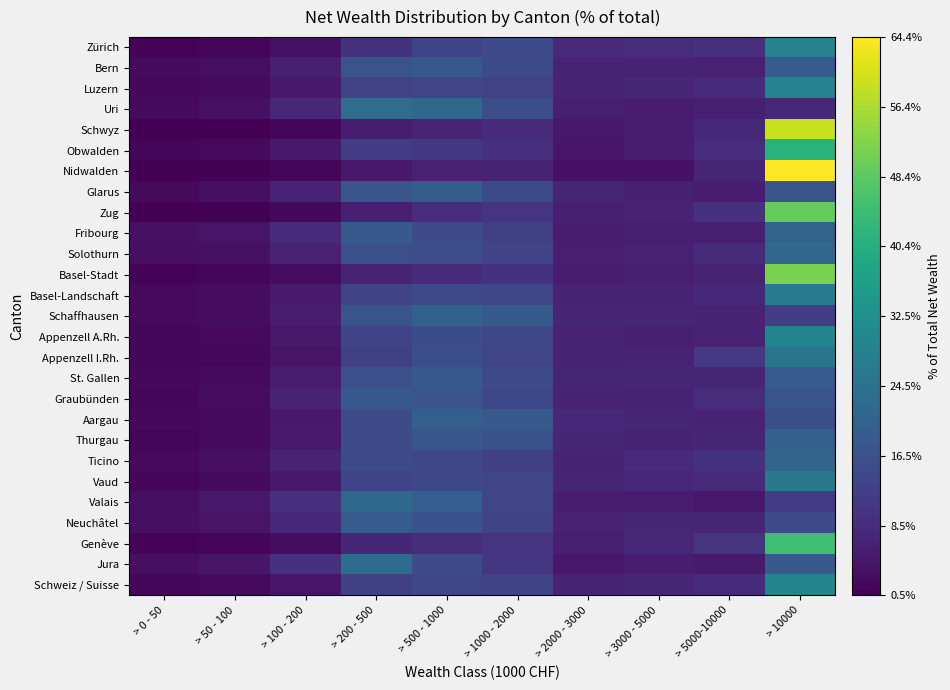

List the series in order of their peak value, lowest first.

Graubünden, Bern, Neuchâtel, St. Gallen, Glarus, Aargau, Thurgau, Schaffhausen, Fribourg, Ticino, Solothurn, Valais, Jura, Uri, Appenzell I.Rh., Vaud, Basel-Landschaft, Luzern, Zürich, Schweiz / Suisse, Appenzell A.Rh., Obwalden, Genève, Zug, Basel-Stadt, Schwyz, Nidwalden